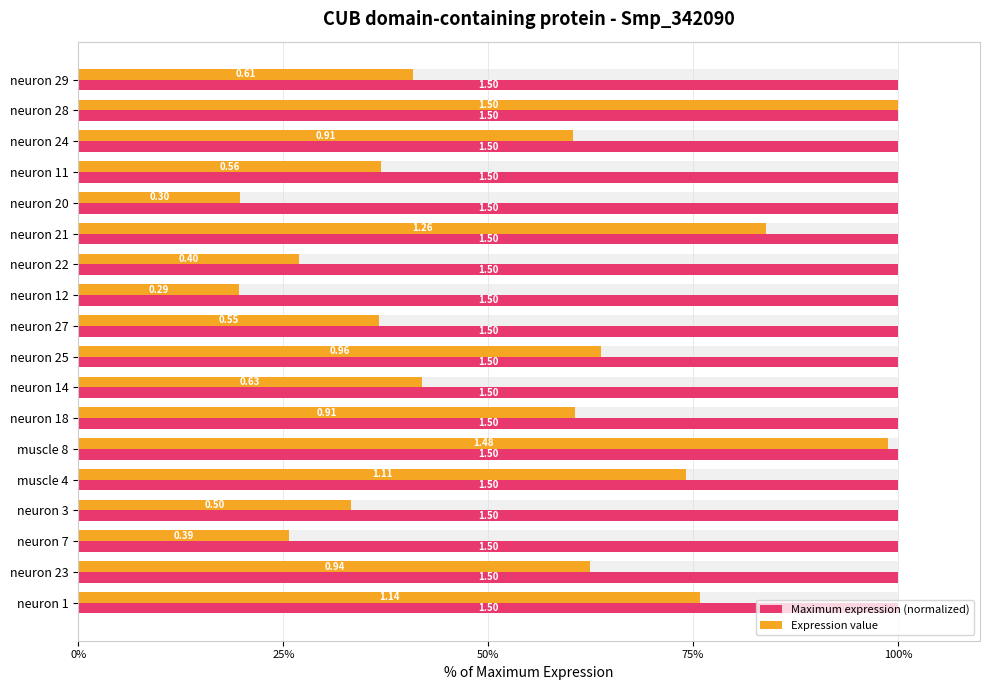

What is the value of the Expression value bar at the 7th from the left?

60.6